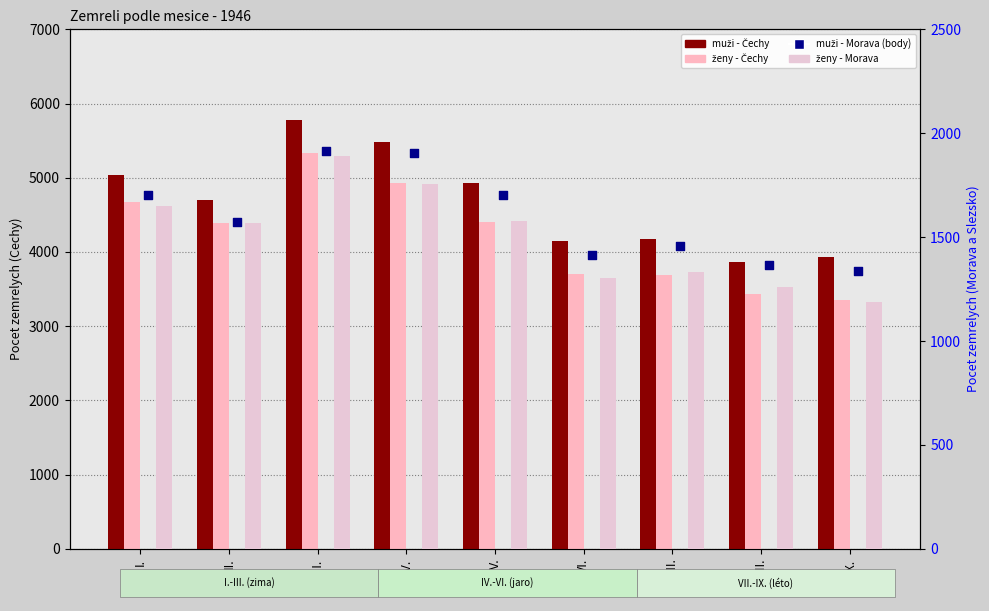

What is the total value across all series at I.?

13063